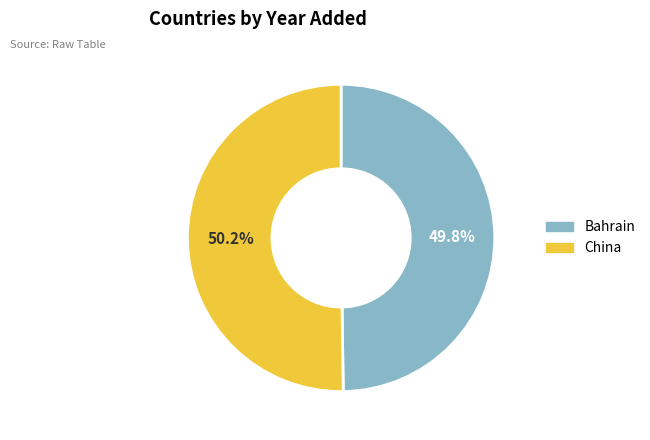

Does any single category account for the majority?

Yes